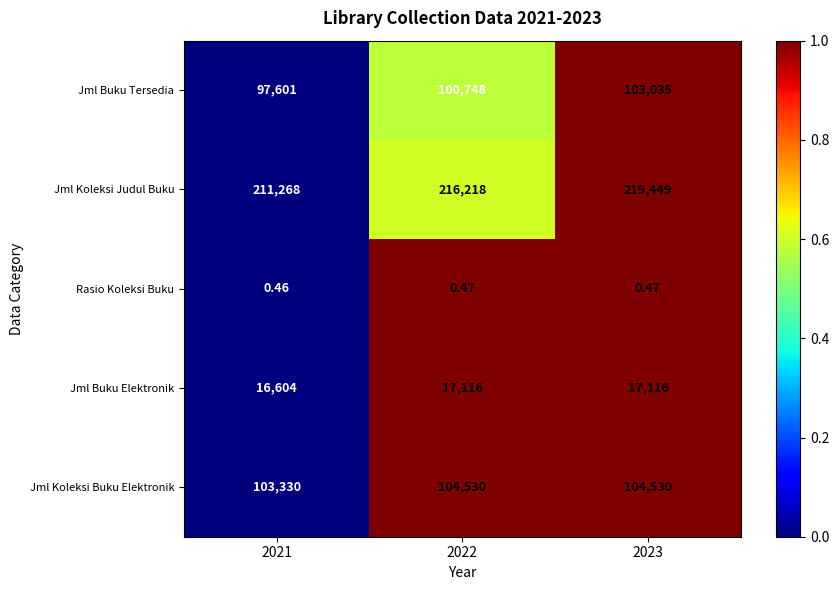

List the series in order of their peak value, lowest first.

Rasio Koleksi Buku, Jml Buku Elektronik, Jml Buku Tersedia, Jml Koleksi Buku Elektronik, Jml Koleksi Judul Buku